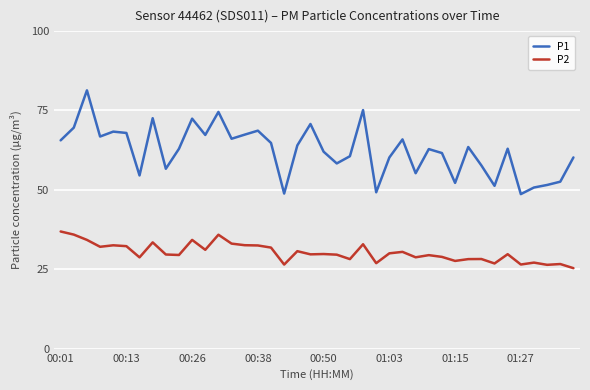

Which series has the largest range (max minus min)?

P1